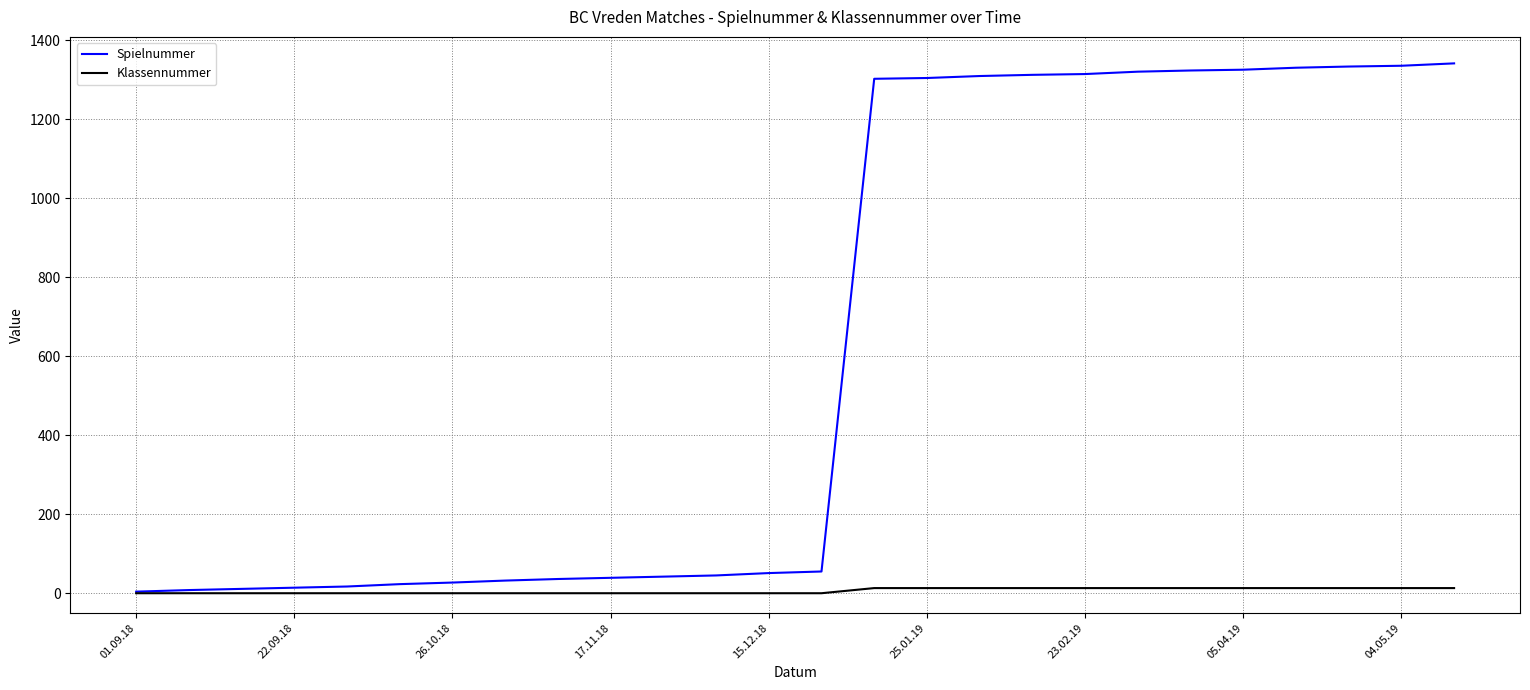

List the series in order of their overall mean, highest first.

Spielnummer, Klassennummer